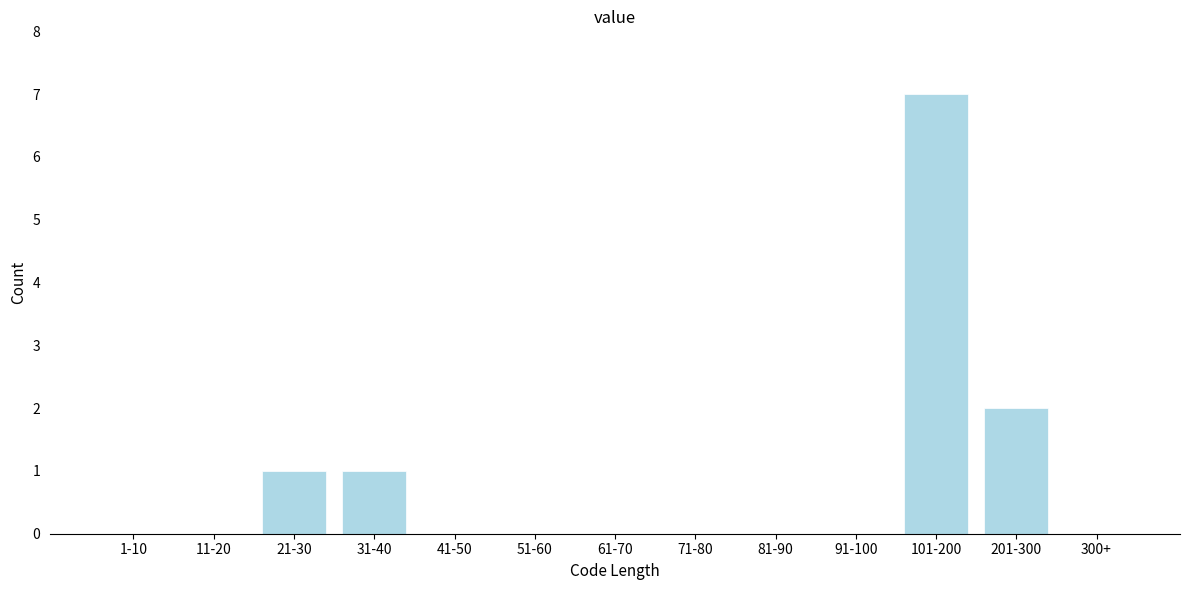

Reading right to left, extract all data points from this chart.

300+=0	201-300=2	101-200=7	91-100=0	81-90=0	71-80=0	61-70=0	51-60=0	41-50=0	31-40=1	21-30=1	11-20=0	1-10=0